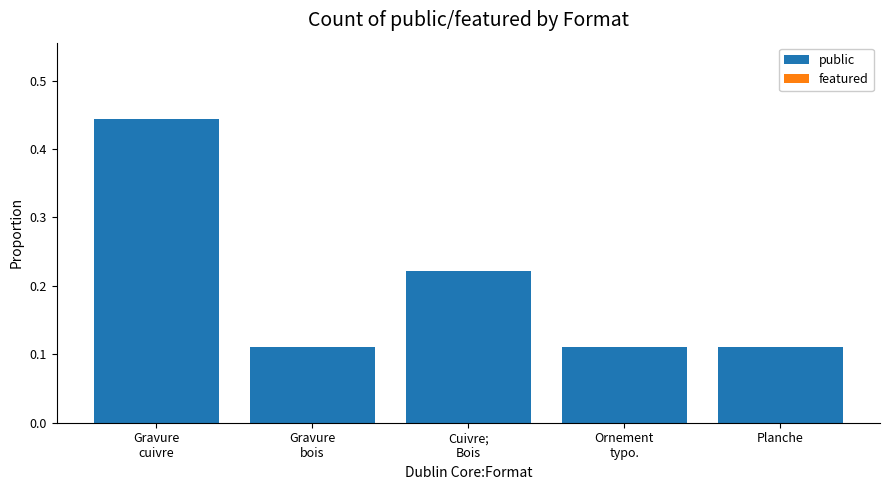

What is the sum of all values?

1.0